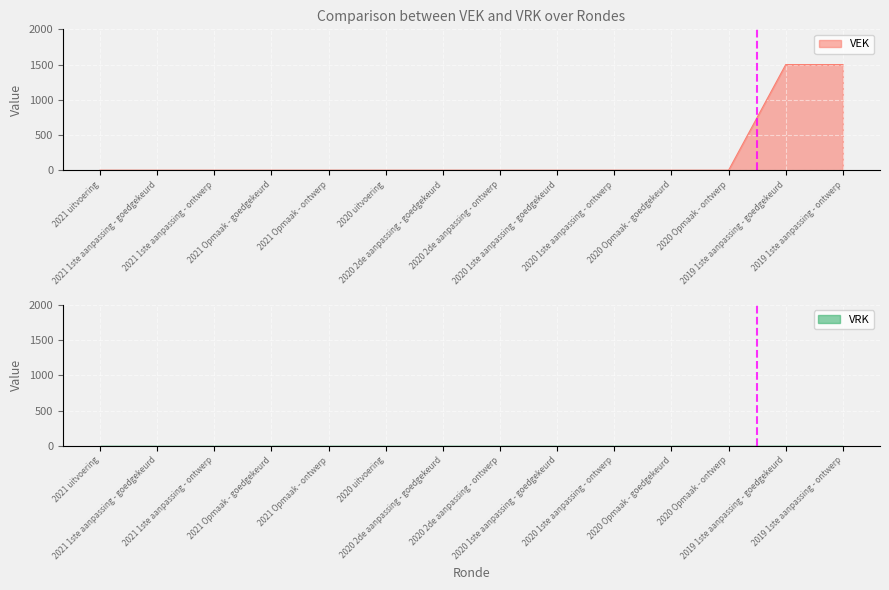

Rank the categories by value from lowest to highest.

2021 uitvoering, 2021 1ste aanpassing - goedgekeurd, 2021 1ste aanpassing - ontwerp, 2021 Opmaak - goedgekeurd, 2021 Opmaak - ontwerp, 2020 uitvoering, 2020 2de aanpassing - goedgekeurd, 2020 2de aanpassing - ontwerp, 2020 1ste aanpassing - goedgekeurd, 2020 1ste aanpassing - ontwerp, 2020 Opmaak - goedgekeurd, 2020 Opmaak - ontwerp, 2019 1ste aanpassing - goedgekeurd, 2019 1ste aanpassing - ontwerp